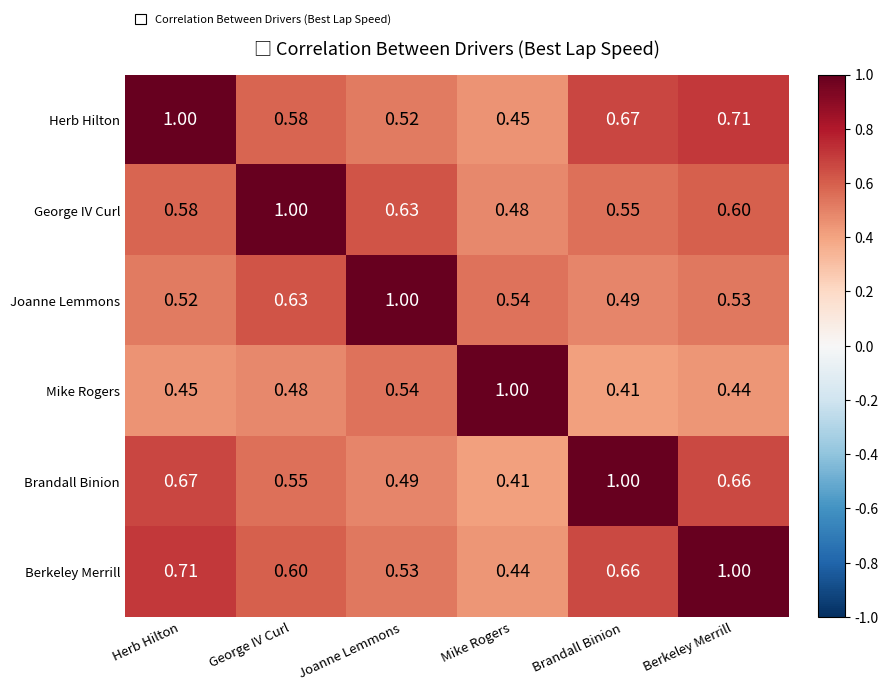

At Mike Rogers, list the series in order from largest to smallest.

Mike Rogers, Joanne Lemmons, George IV Curl, Herb Hilton, Berkeley Merrill, Brandall Binion